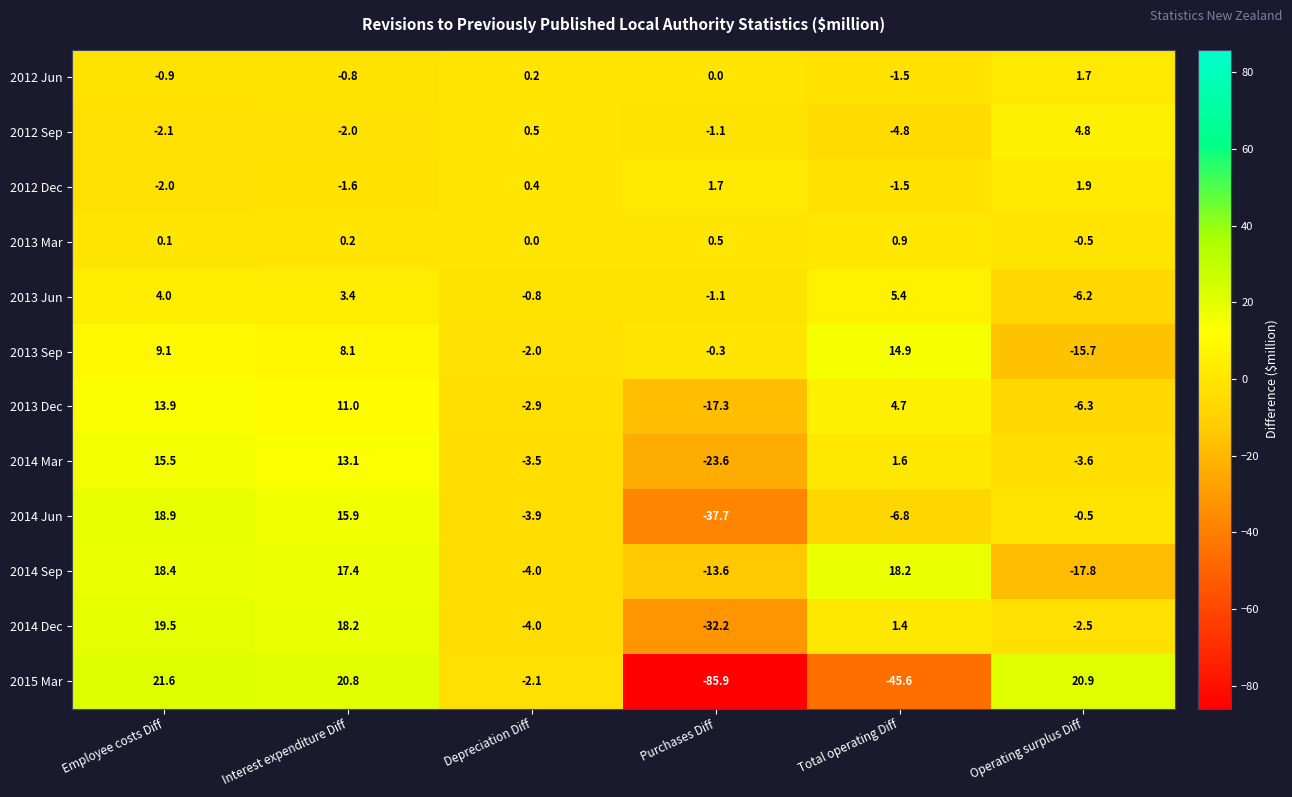

Where does the 2015 Mar series first go above 20?

Employee costs Diff